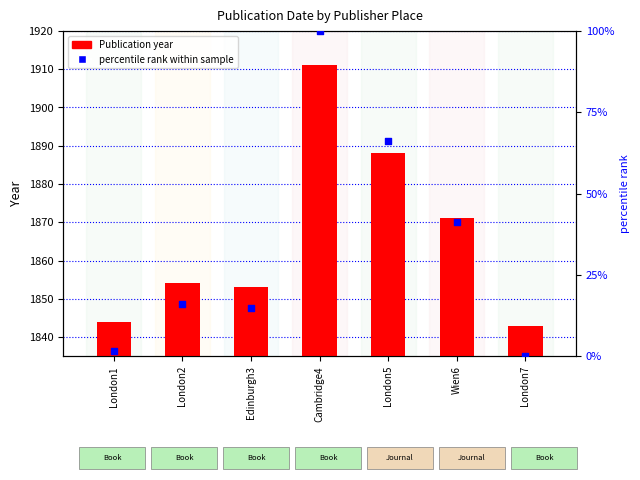

Is the value of Publication year at London5 greater than the value of percentile rank within sample at Edinburgh3?

Yes